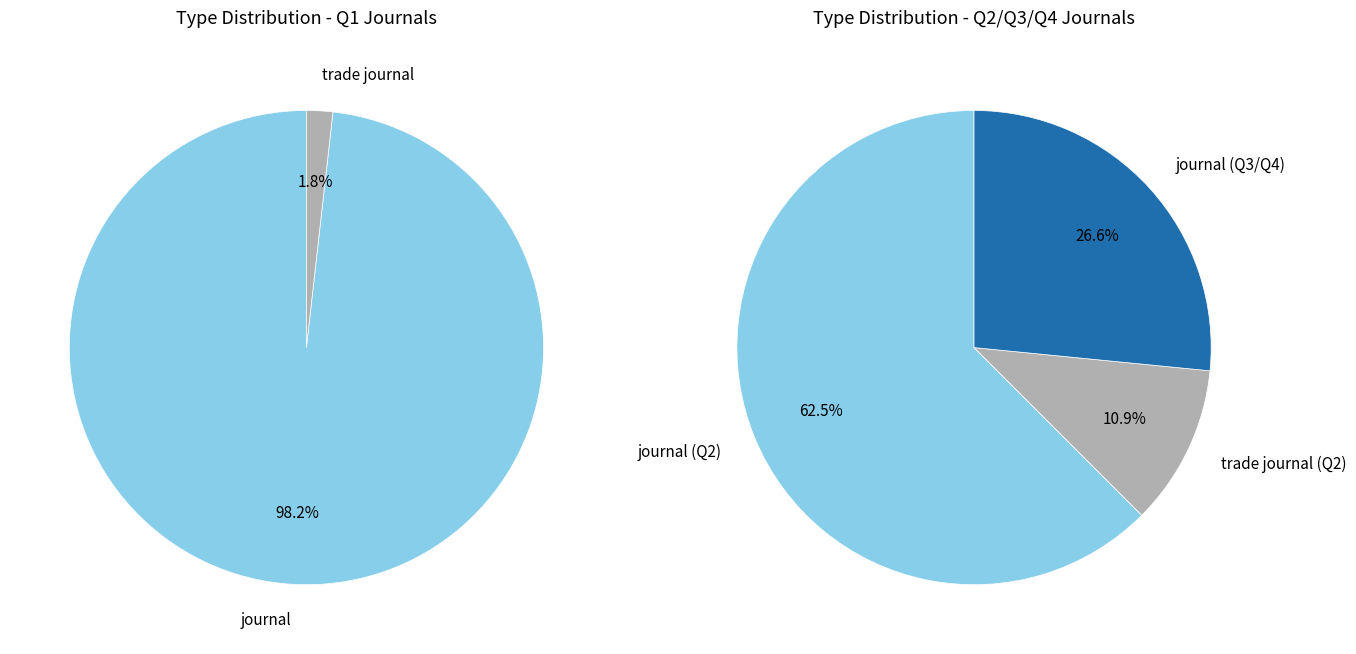

What is the change in value from journal to trade journal?

-54